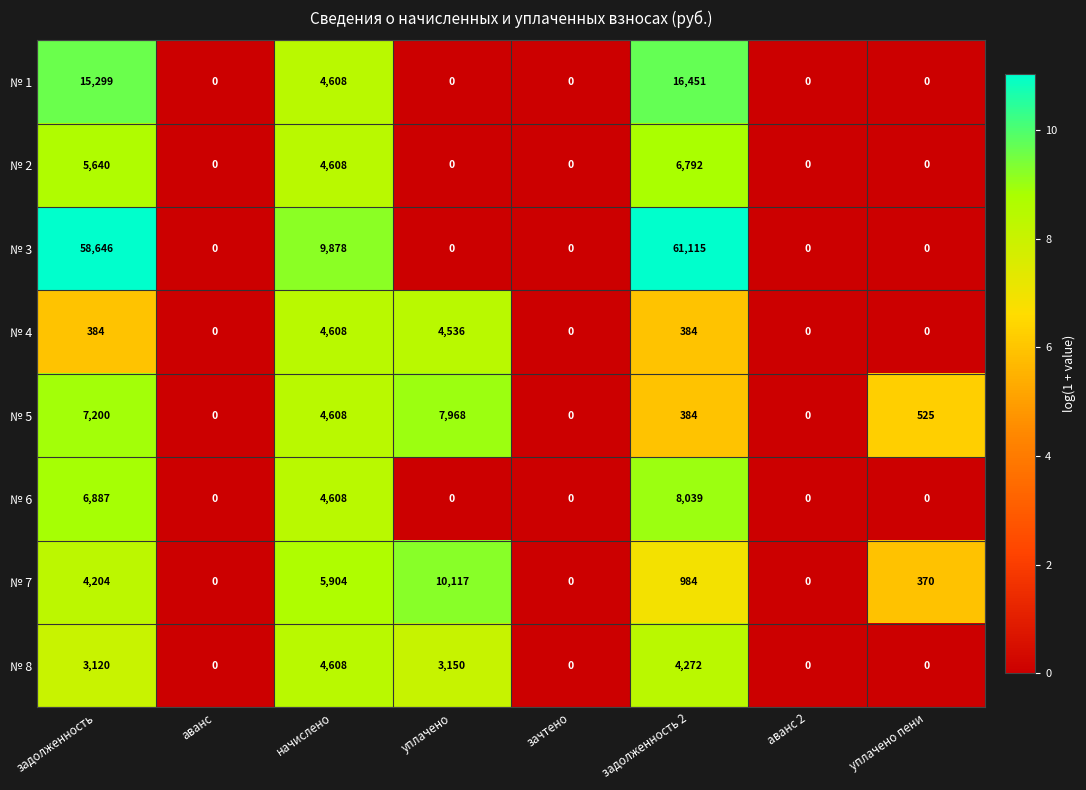

At which label does № 5 first exceed 525?

задолженность